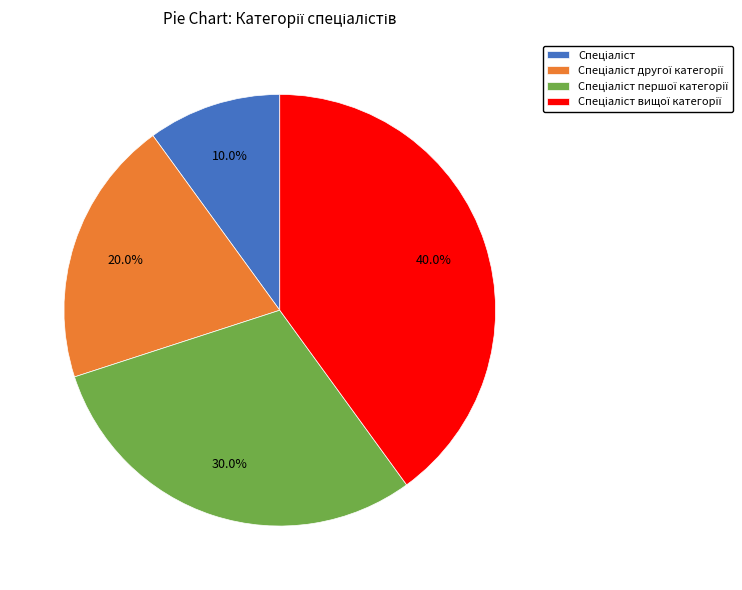

Is there a majority slice in this chart?

No